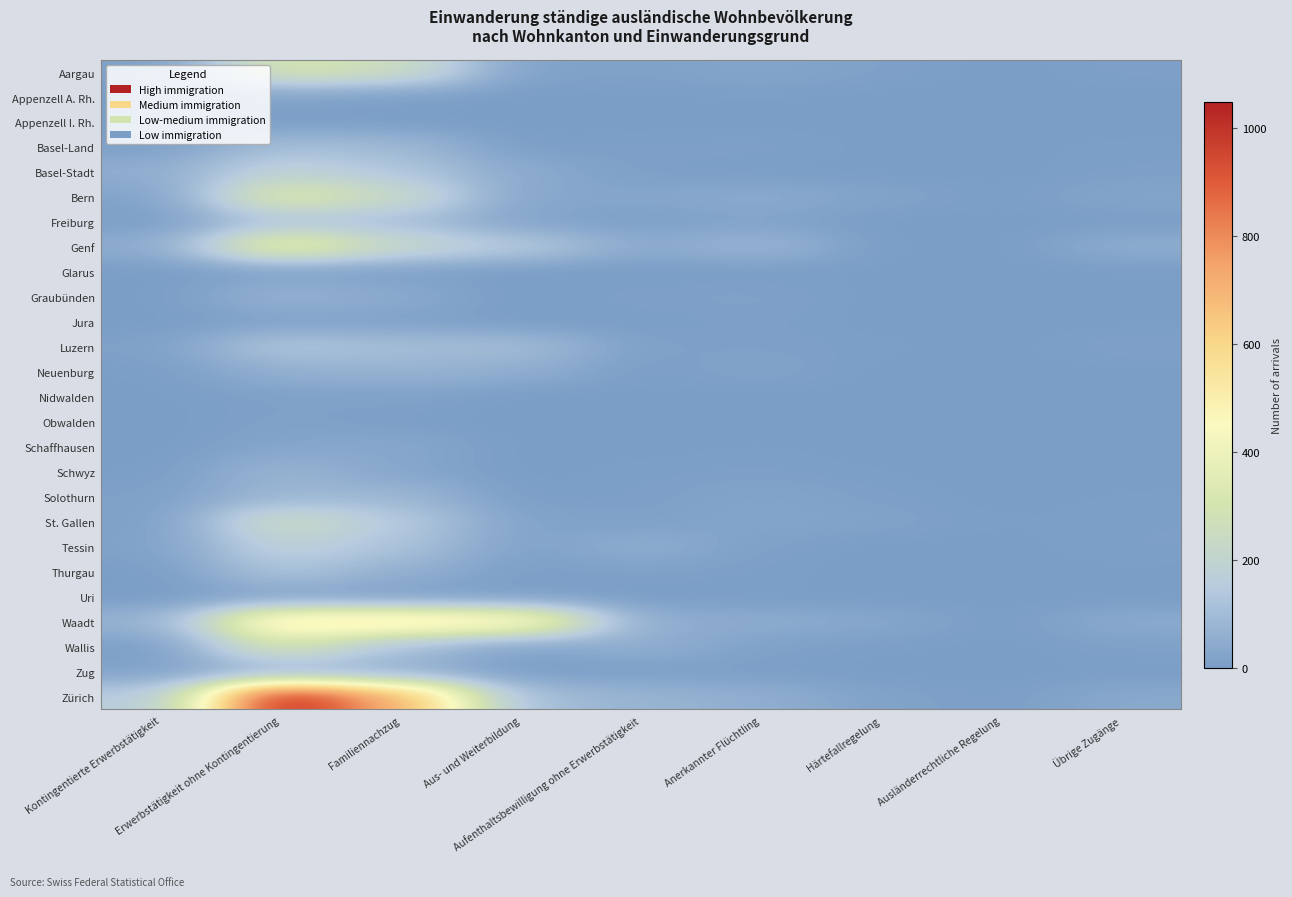

List the series in order of their peak value, highest first.

Zürich, Waadt, Genf, Bern, Aargau, Wallis, St. Gallen, Basel-Stadt, Tessin, Luzern, Freiburg, Thurgau, Basel-Land, Solothurn, Schwyz, Graubünden, Neuenburg, Zug, Schaffhausen, Appenzell A. Rh., Uri, Jura, Nidwalden, Obwalden, Glarus, Appenzell I. Rh.